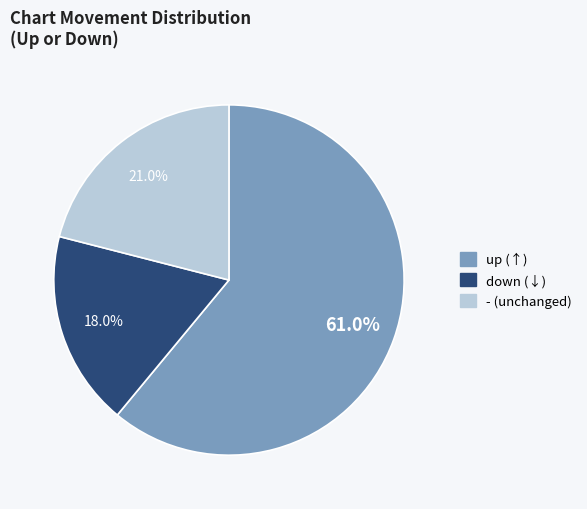

How much of the chart is everything except down?

82.0%